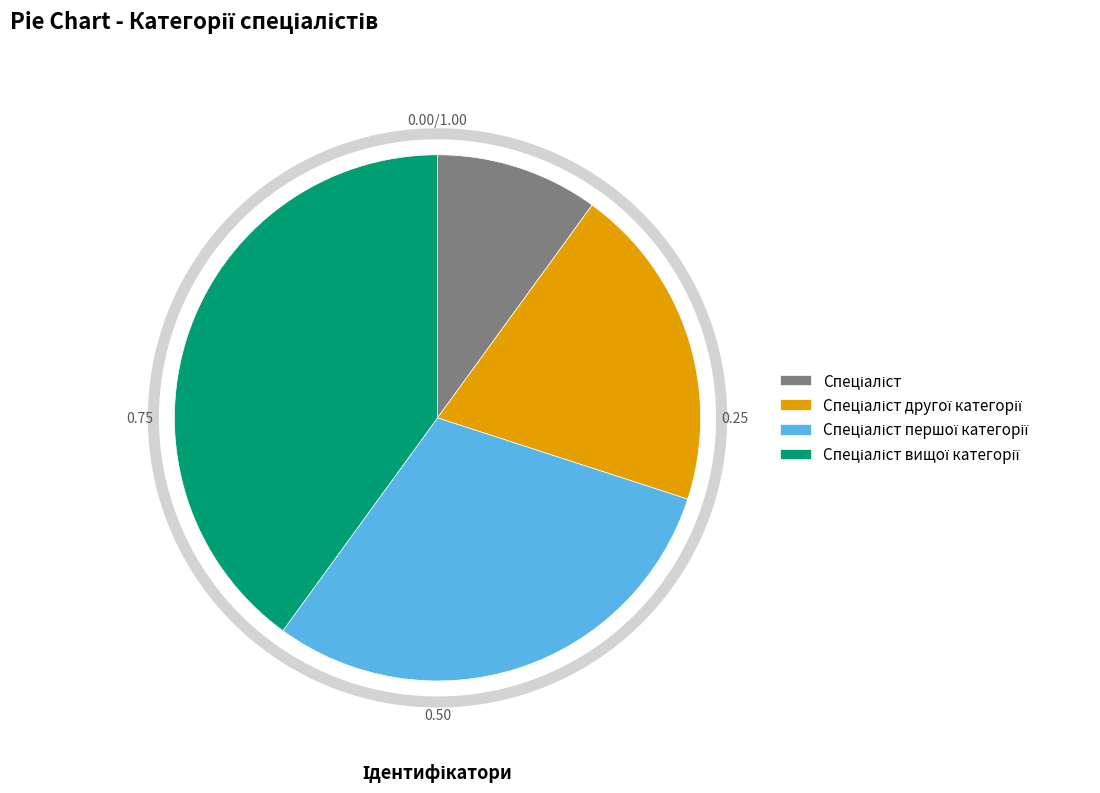

Does any single category account for the majority?

No